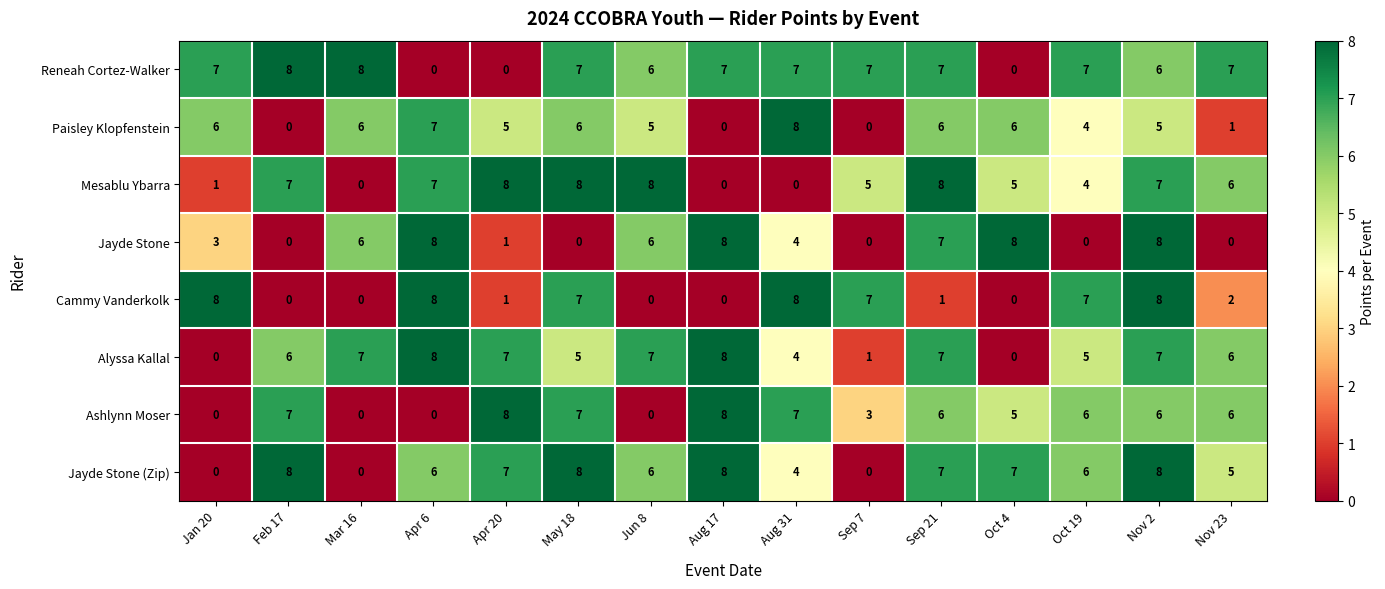

What is the sum of all Mesablu Ybarra values?

74